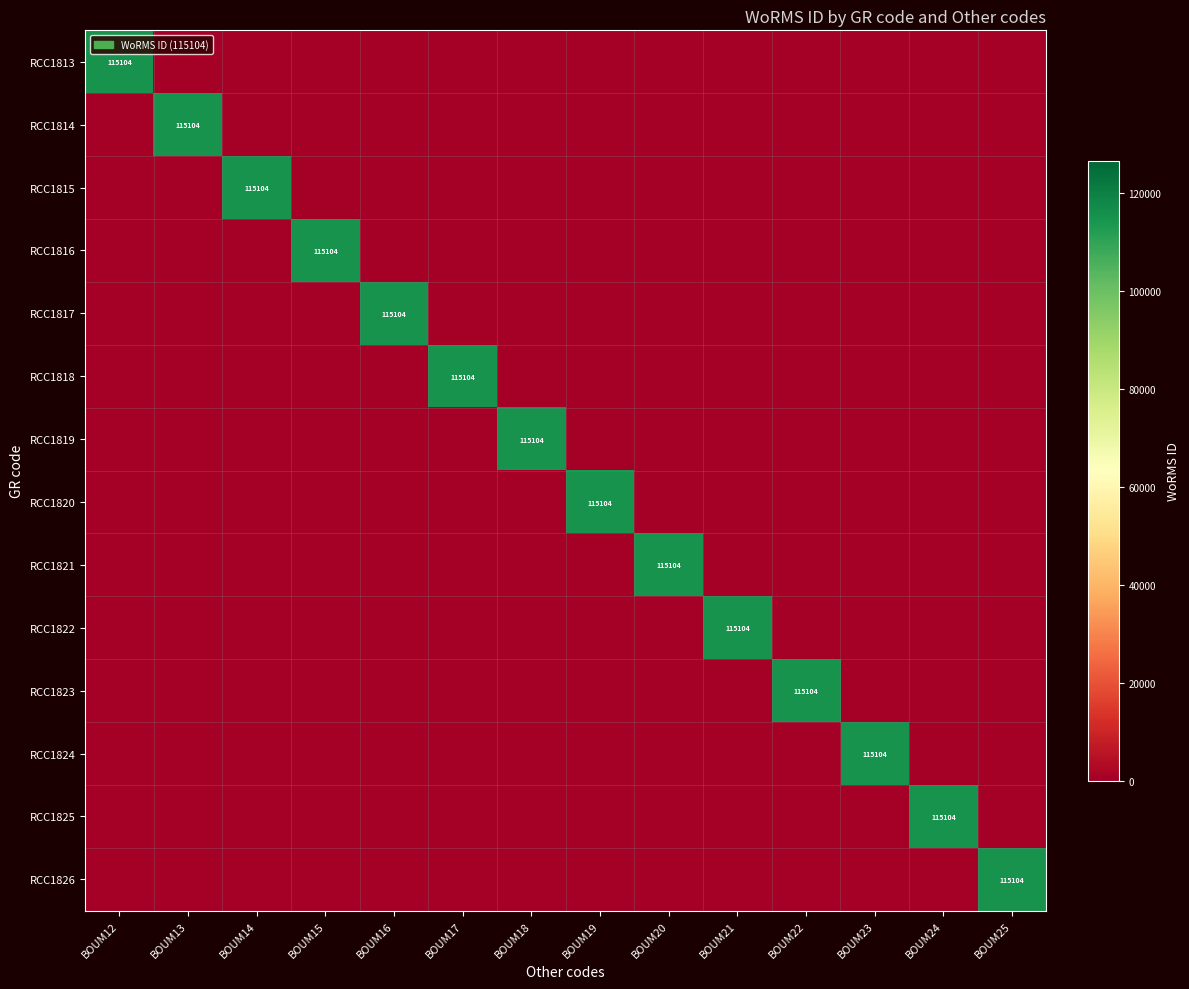

At how many categories does at least one series exceed 89820?

14